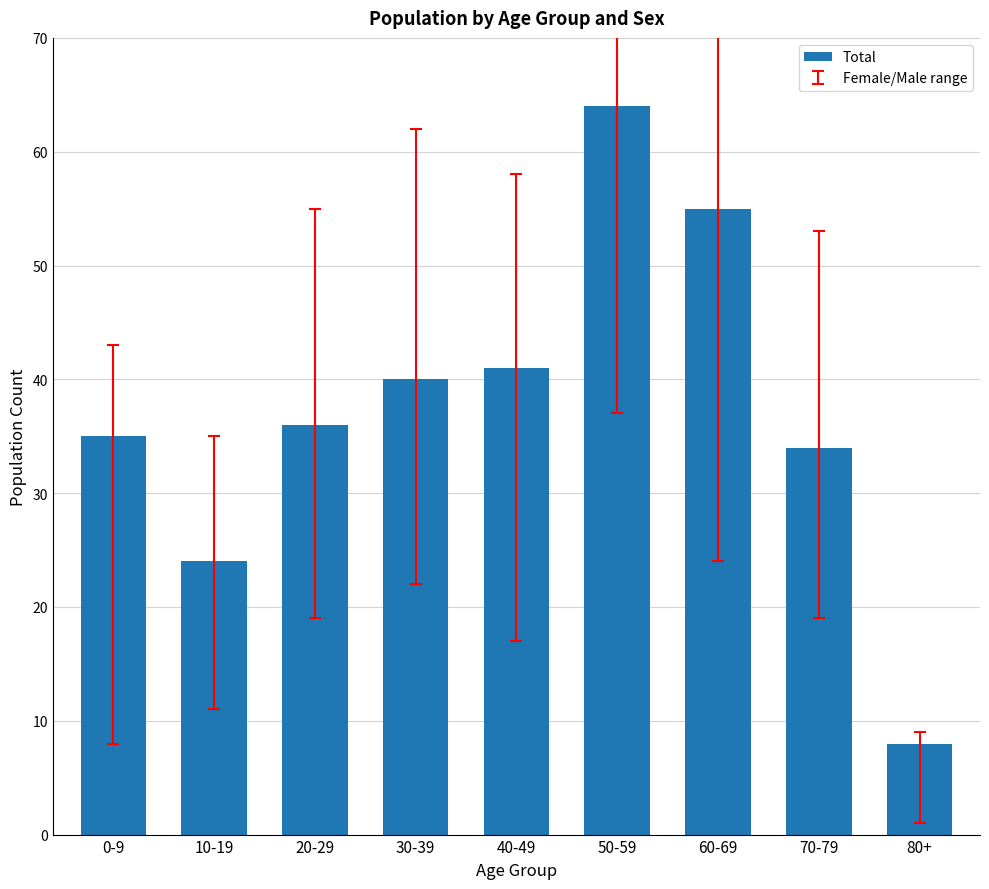

Which label corresponds to the smallest value in the chart?

80+